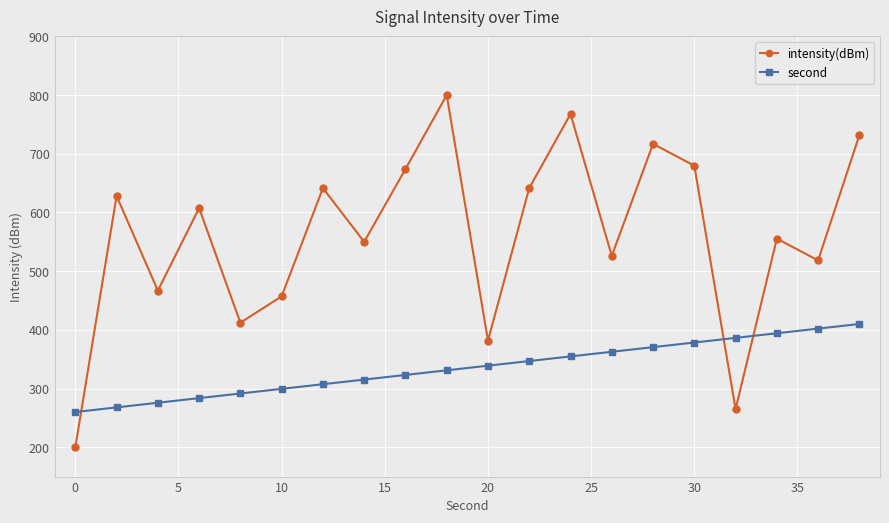

What is the minimum value for second?

260.0